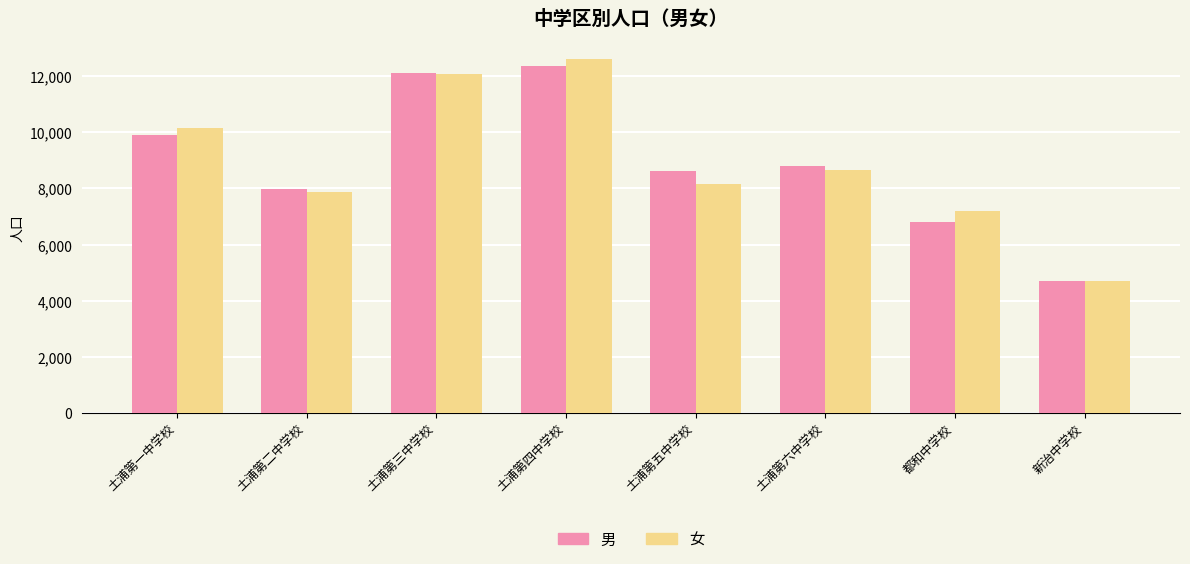

Does the chart contain stacked bars?

No